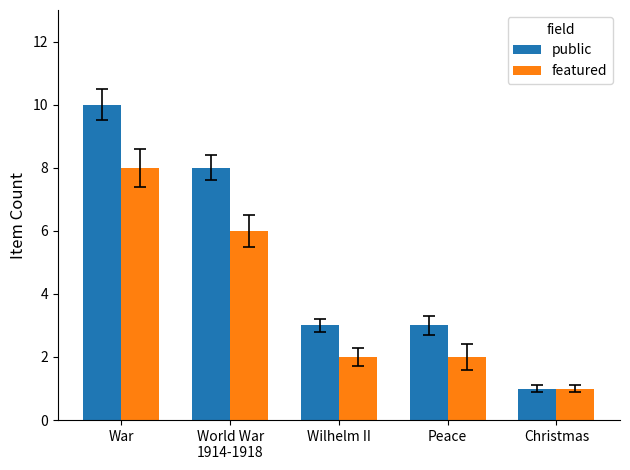

What is the difference between the highest and lowest values at War?

2